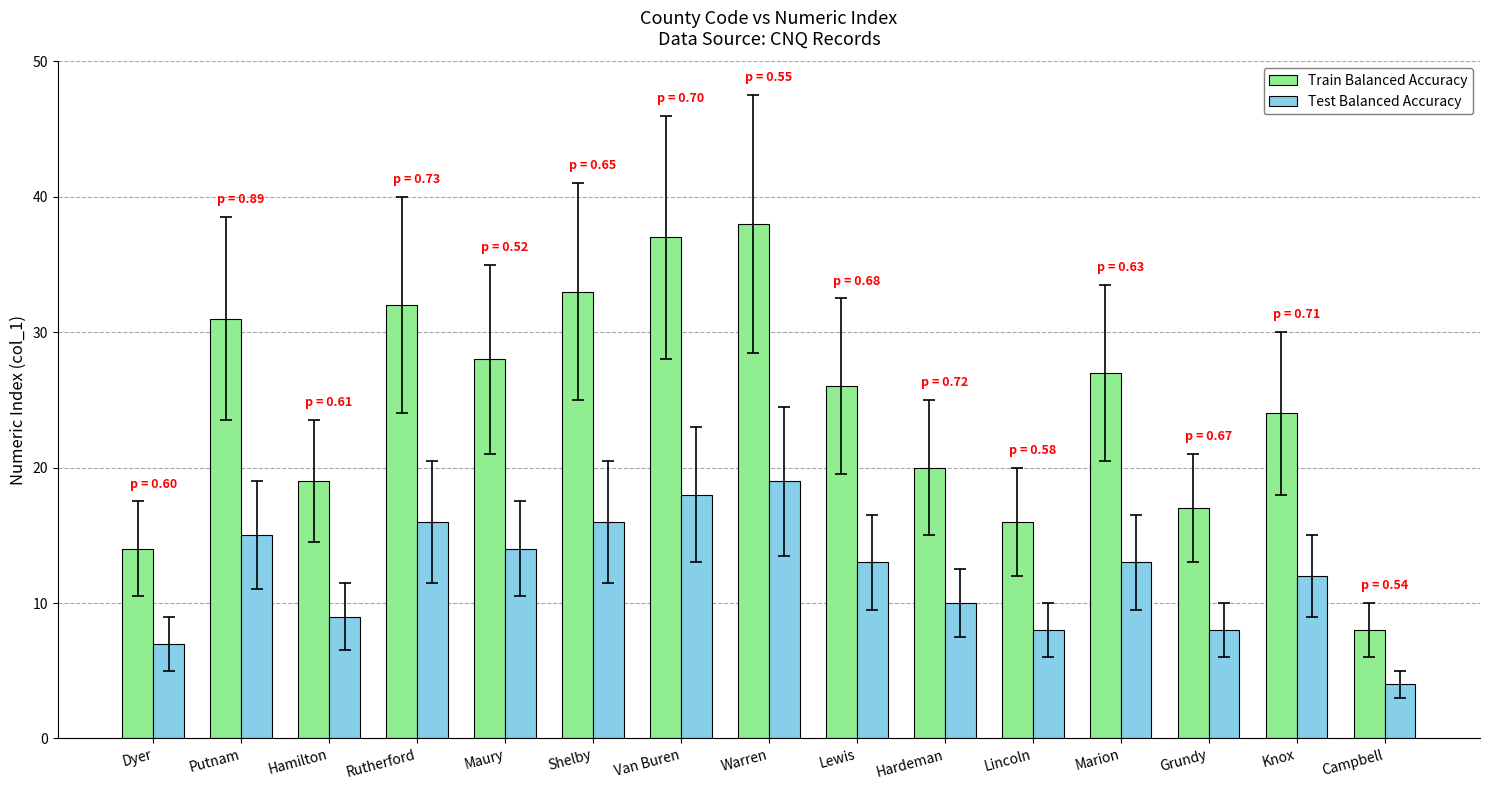

What position from the right is Putnam?

14